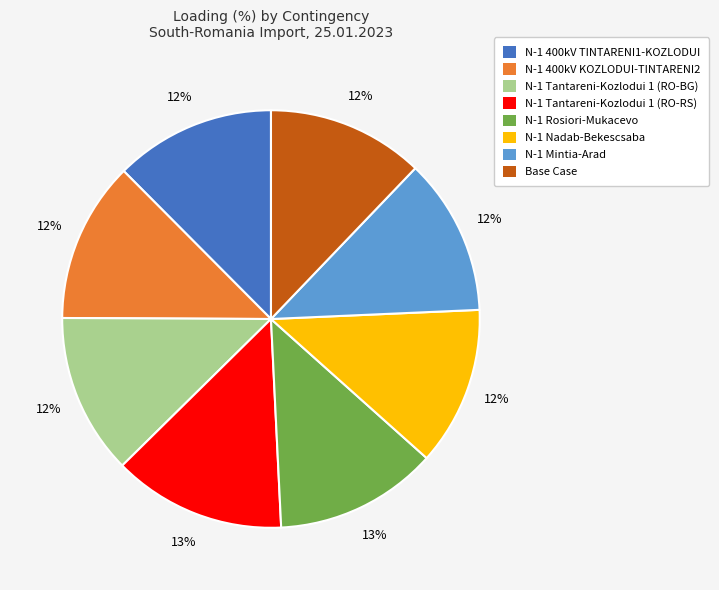

Count the number of slices in the pie.

8